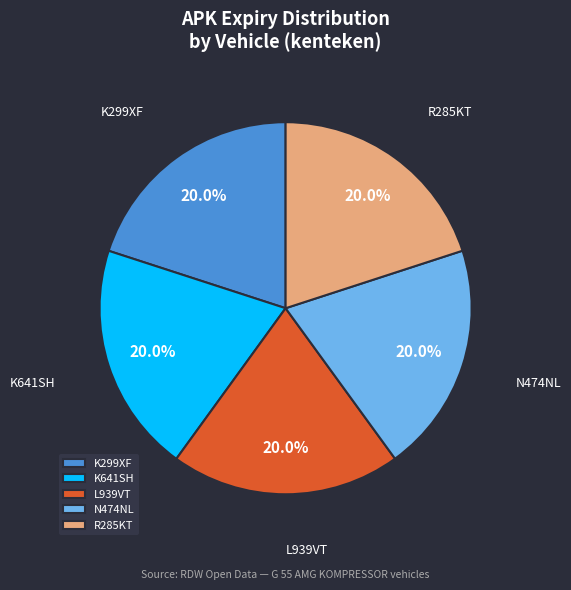

To the nearest percent, what is the combined percentage of R285KT and K299XF?

40%